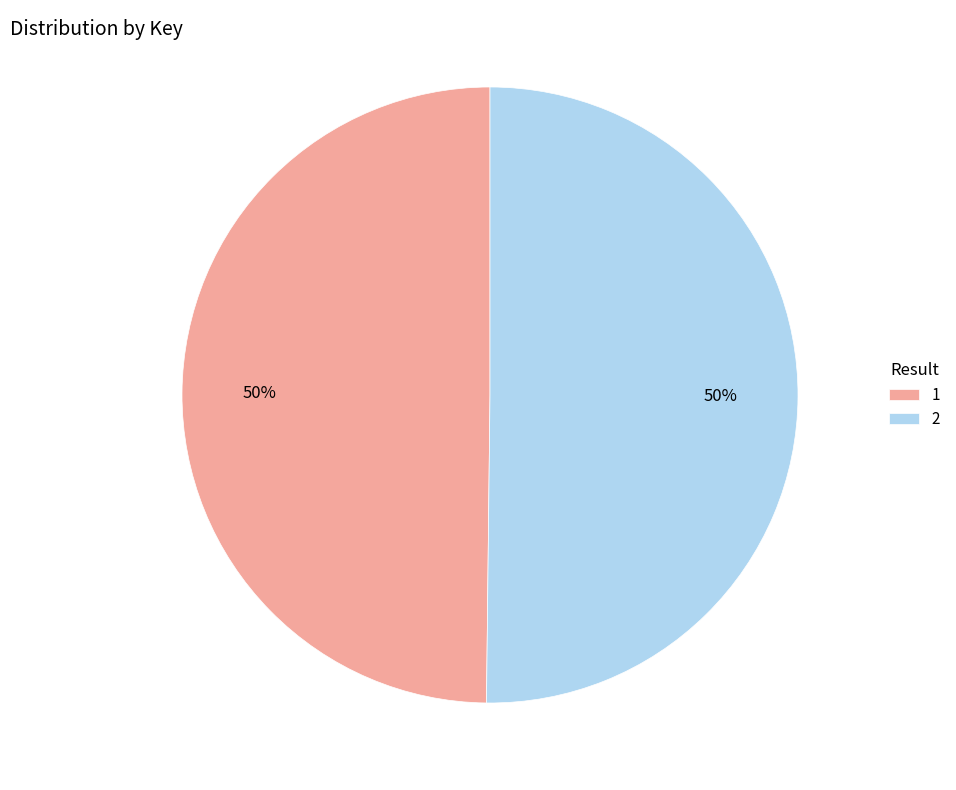

What percentage is the 1 slice, to the nearest percent?

50%